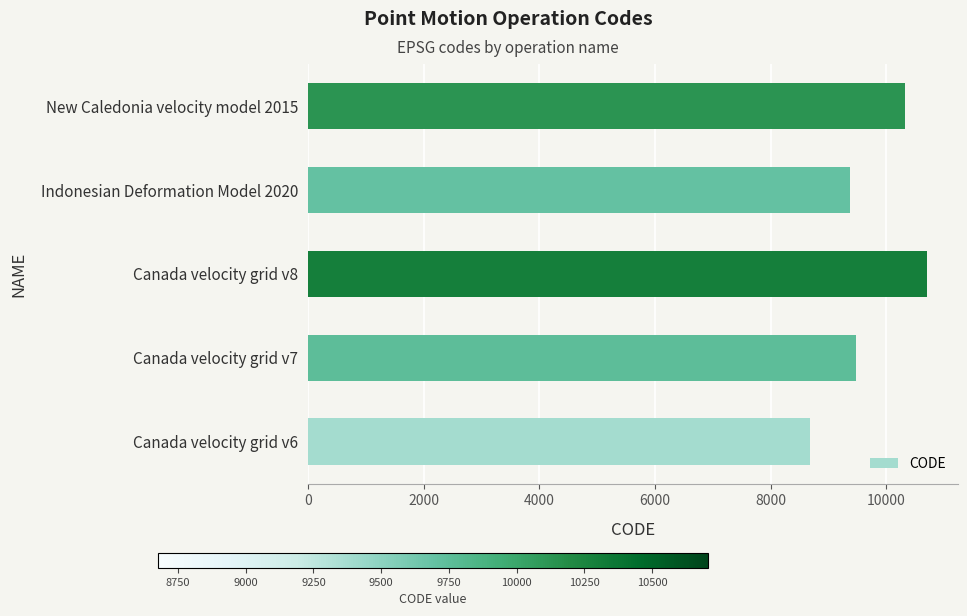

Is it true that the value at Canada velocity grid v8 is 10707?

True